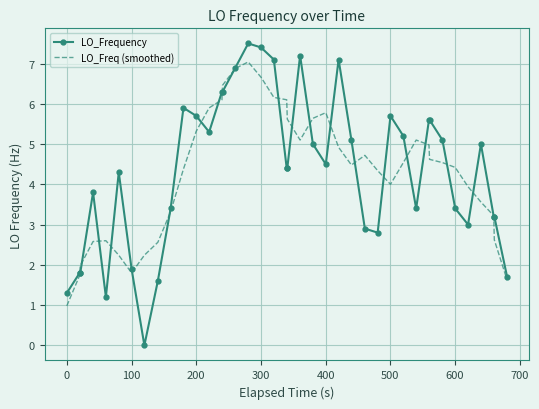

Which series has the largest range (max minus min)?

LO_Frequency